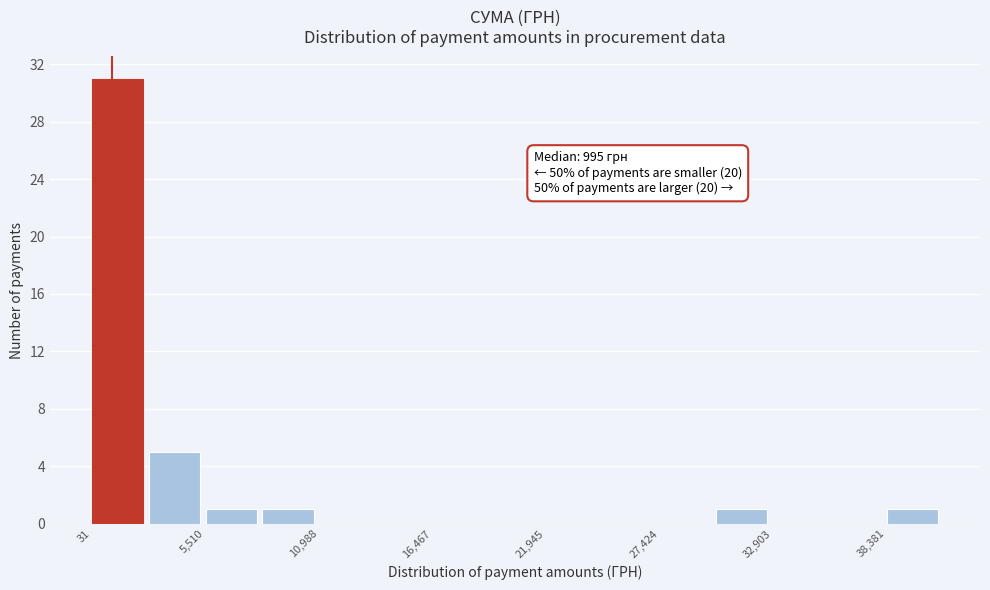

Around what value on the x-axis is the tallest bar? Give the approximate position of its centre, as read against the axis.

1000